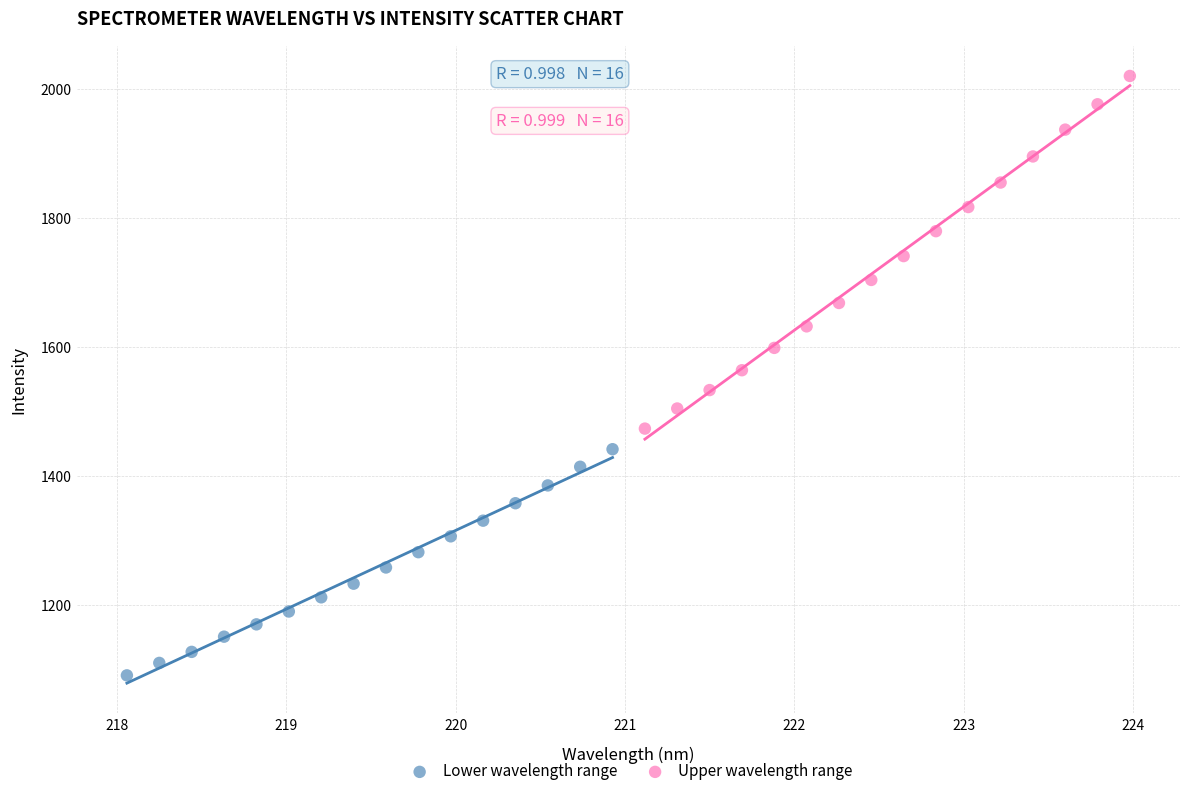

Which series contains the highest Y value?

Upper wavelength range